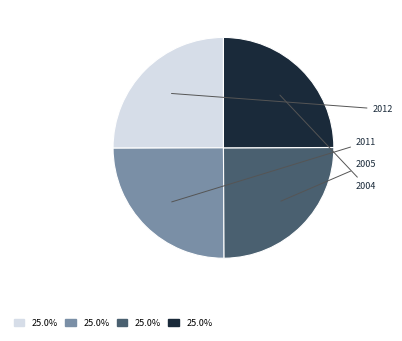

Does any single category account for the majority?

No